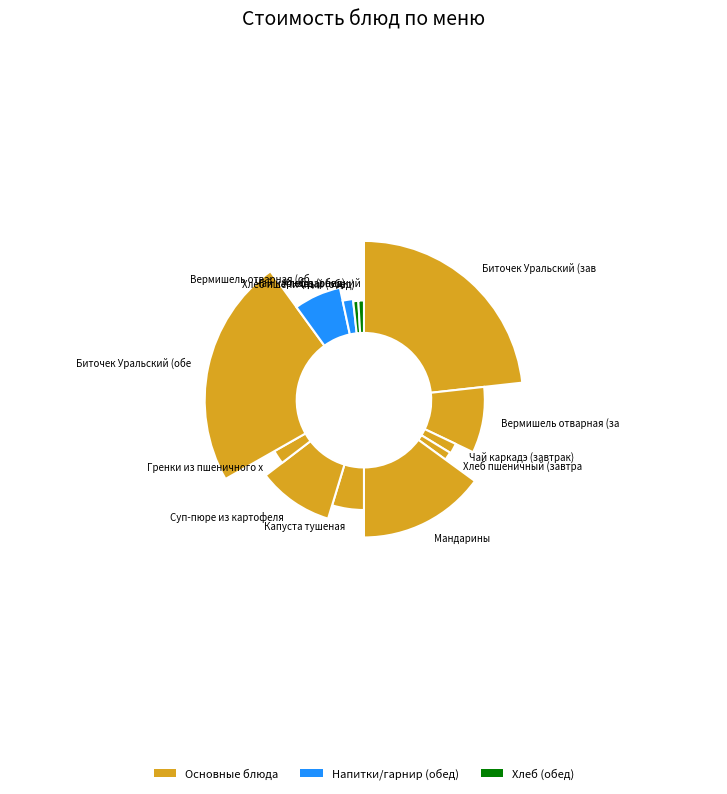

The Гренки из пшеничного хлеба slice represents 2% of the pie. True or false?

True